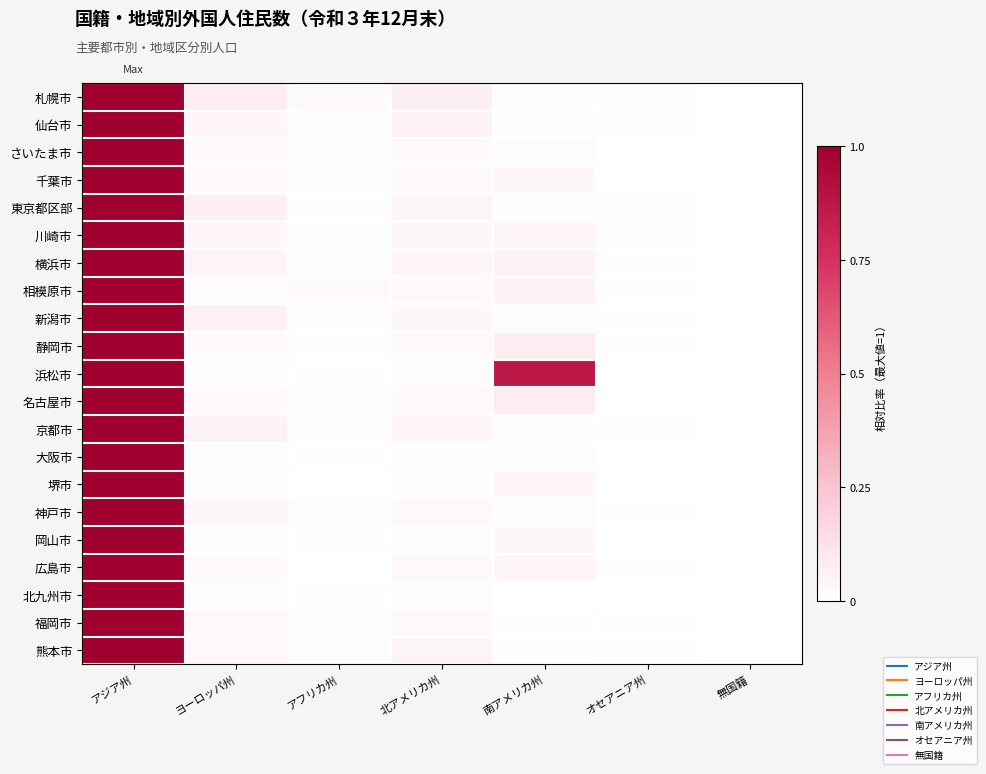

Which series has the largest total across all categories?

浜松市